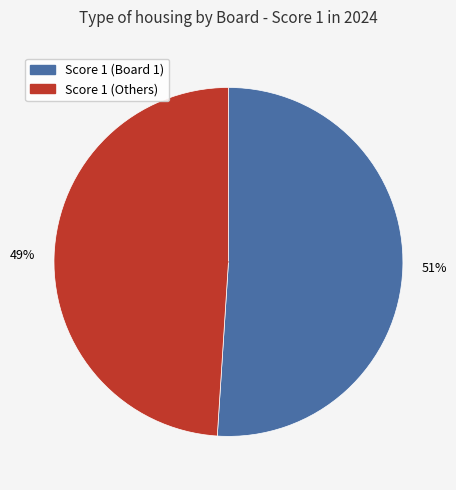

To the nearest percent, what is the difference between the largest and smallest slice percentages?

2%